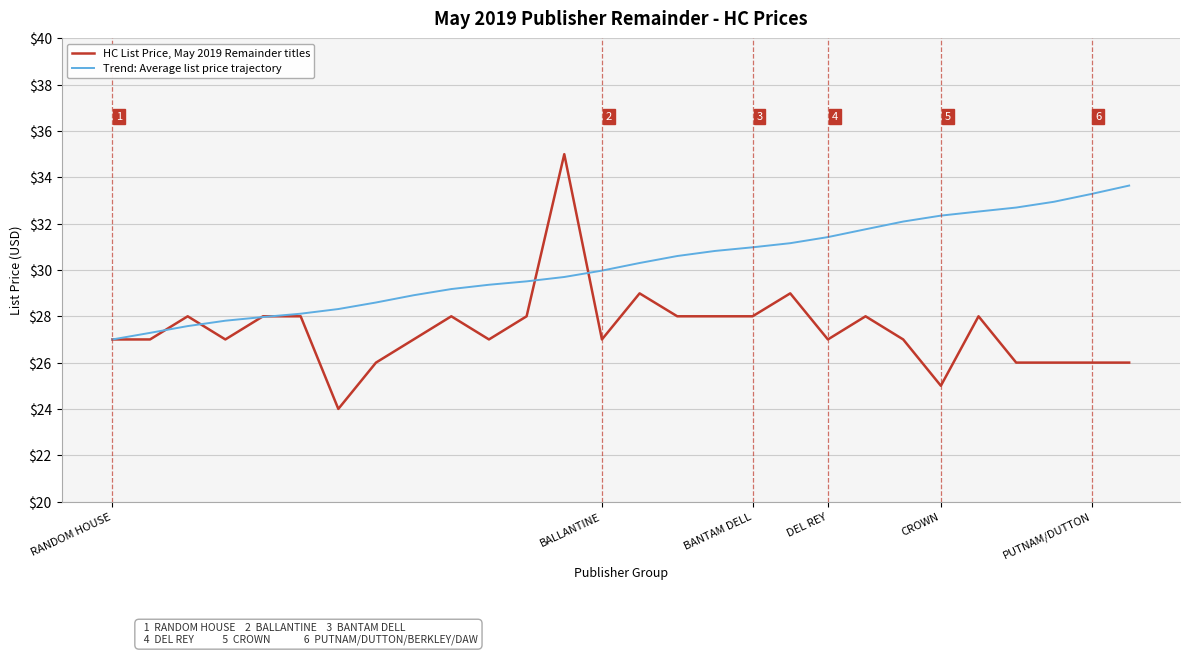

Rank the series by their maximum value, from lowest to highest.

Trend: Average list price trajectory, HC List Price, May 2019 Remainder titles